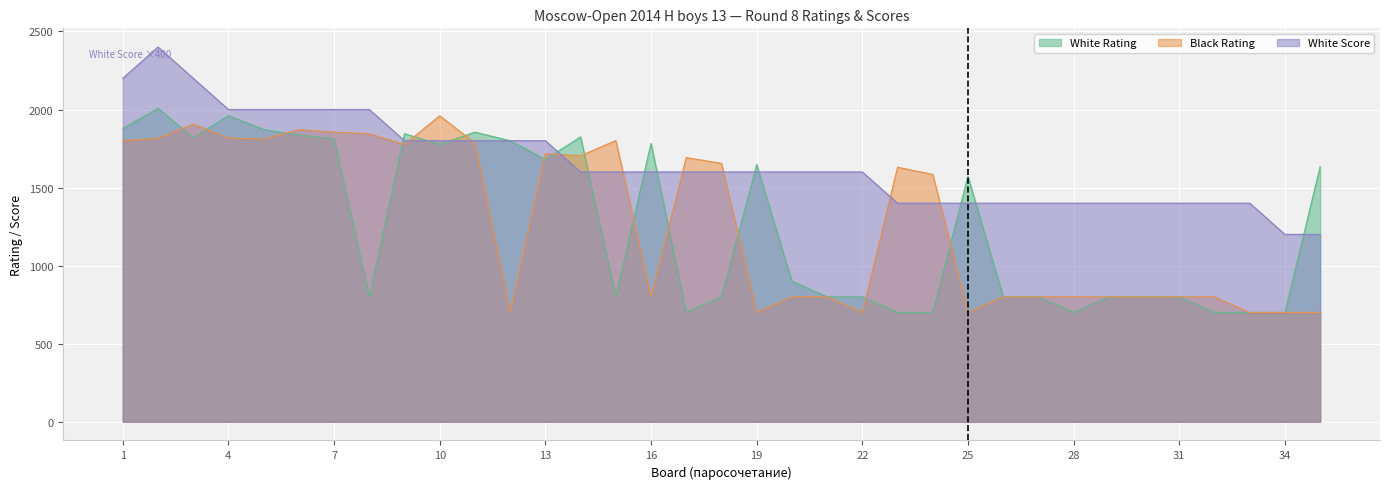

What is the maximum value for White Rating?

2008